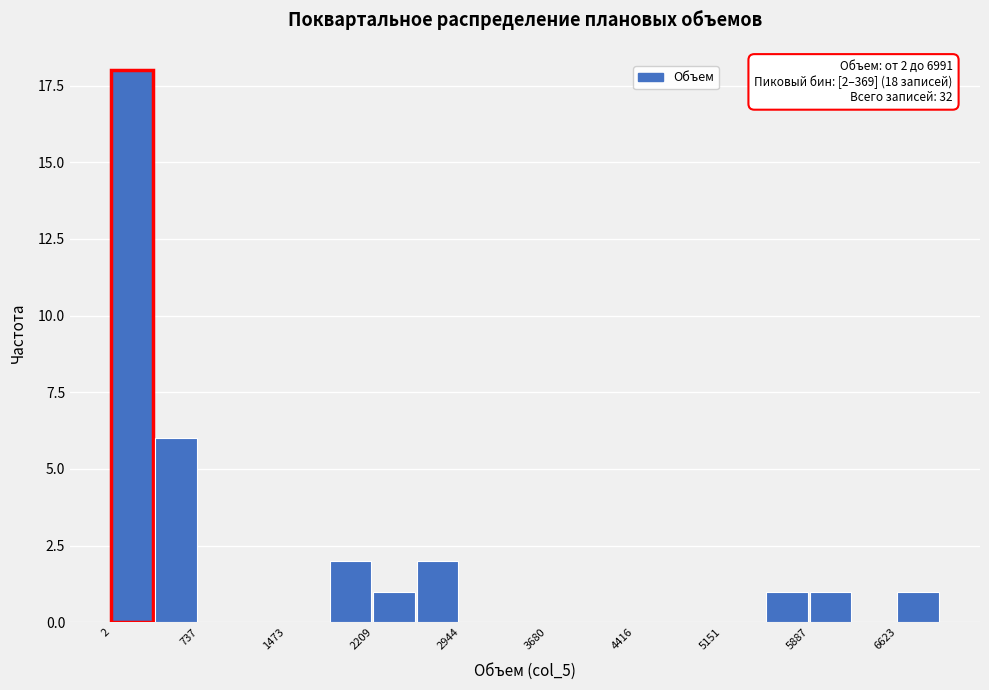

Read against the x-axis, roughly where is the centre of the tallest bar?

200